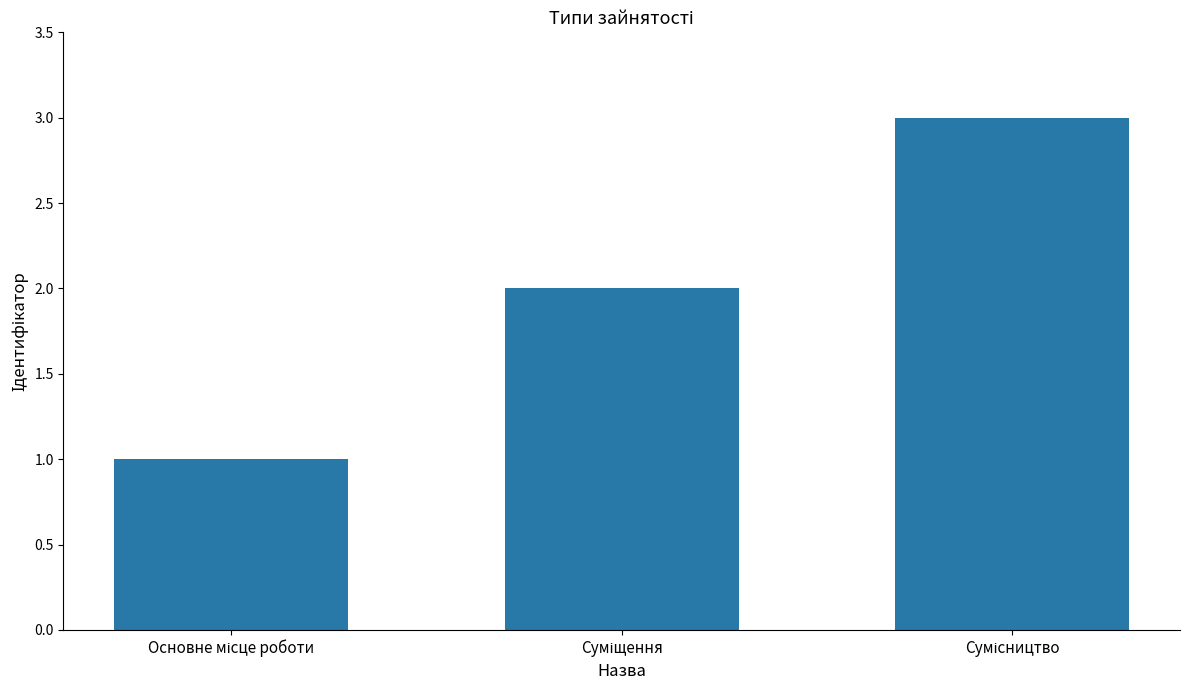

What is the greatest value displayed?

3